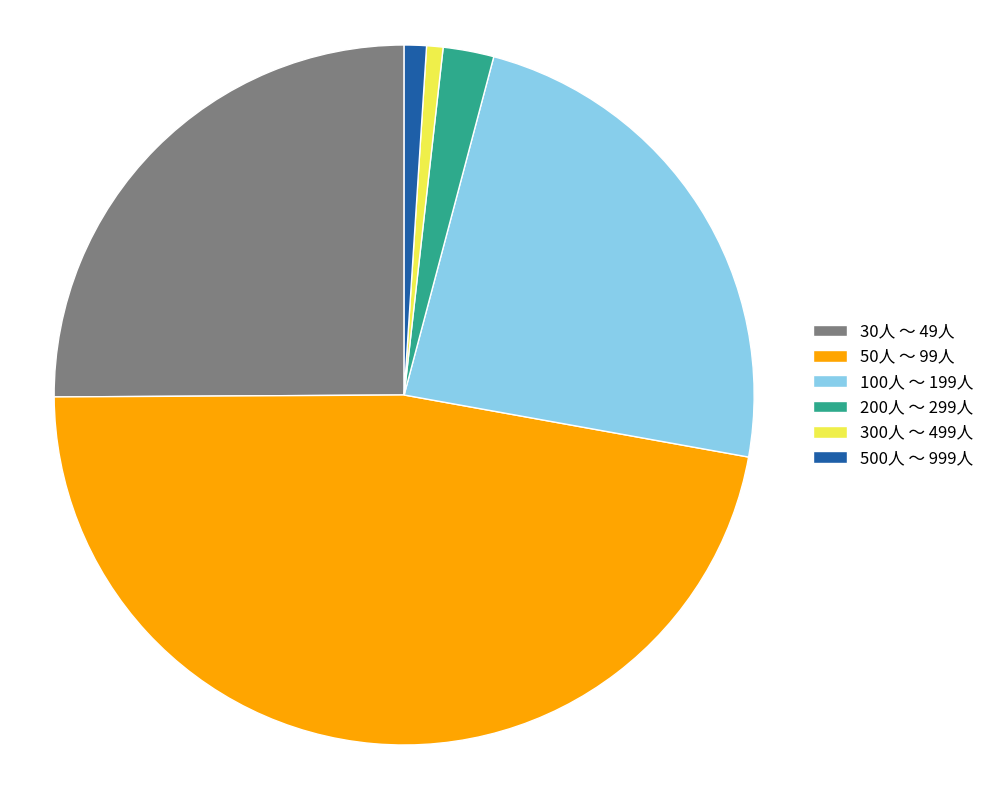

The 500人 ～ 999人 slice represents 8% of the pie. True or false?

False